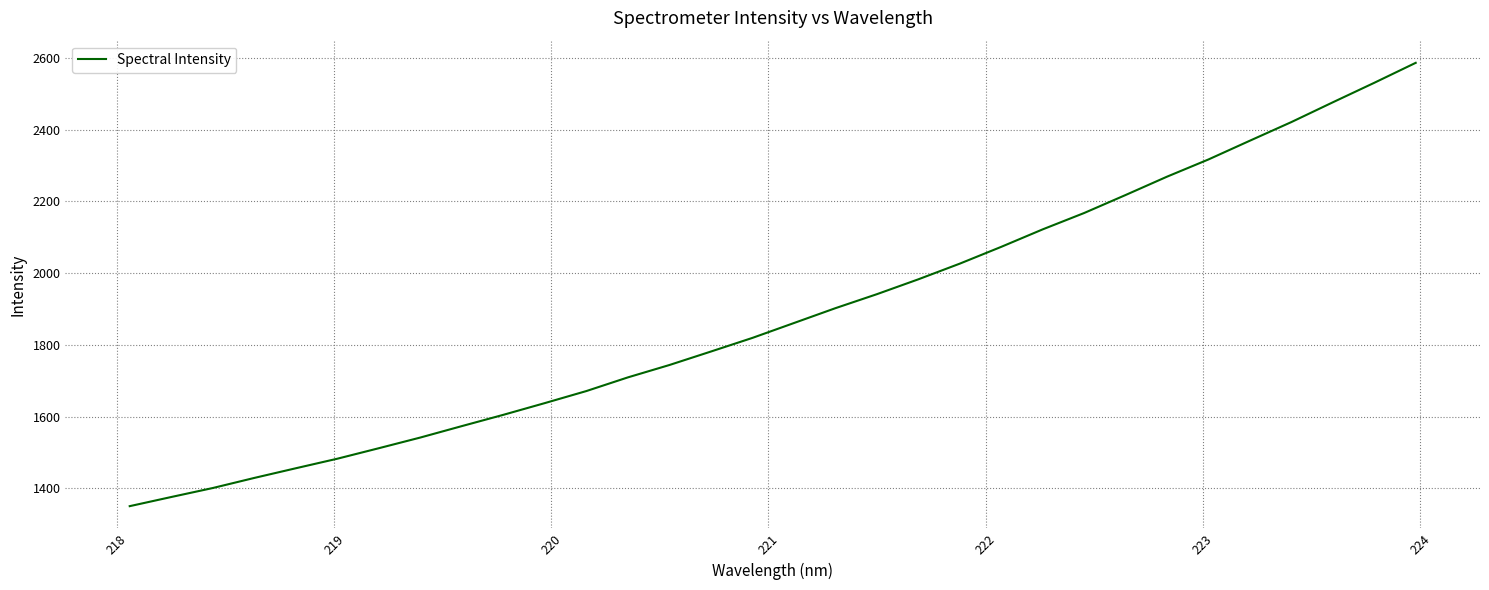

What is the smallest value displayed?

1350.5